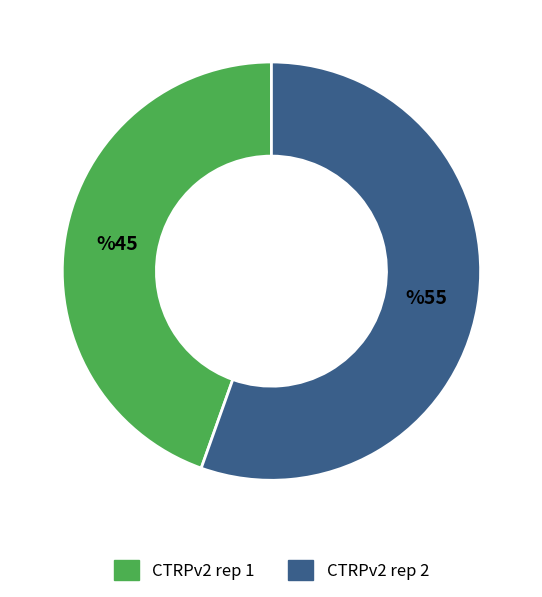

True or false: CTRPv2 rep 1 accounts for 45% of the total.

True